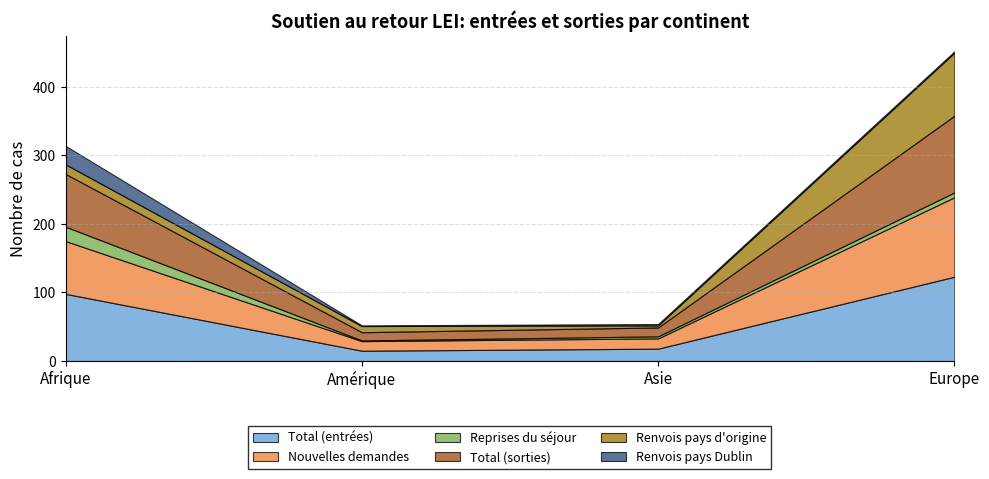

Reading right to left, list all the values displayed in this chart.

Total (entrées): 123	18	15	98
Nouvelles demandes: 116	15	14	77
Reprises du séjour: 7	3	1	21
Total (sorties): 112	13	12	77
Renvois pays d'origine: 92	3	9	14
Renvois pays Dublin: 2	2	1	27